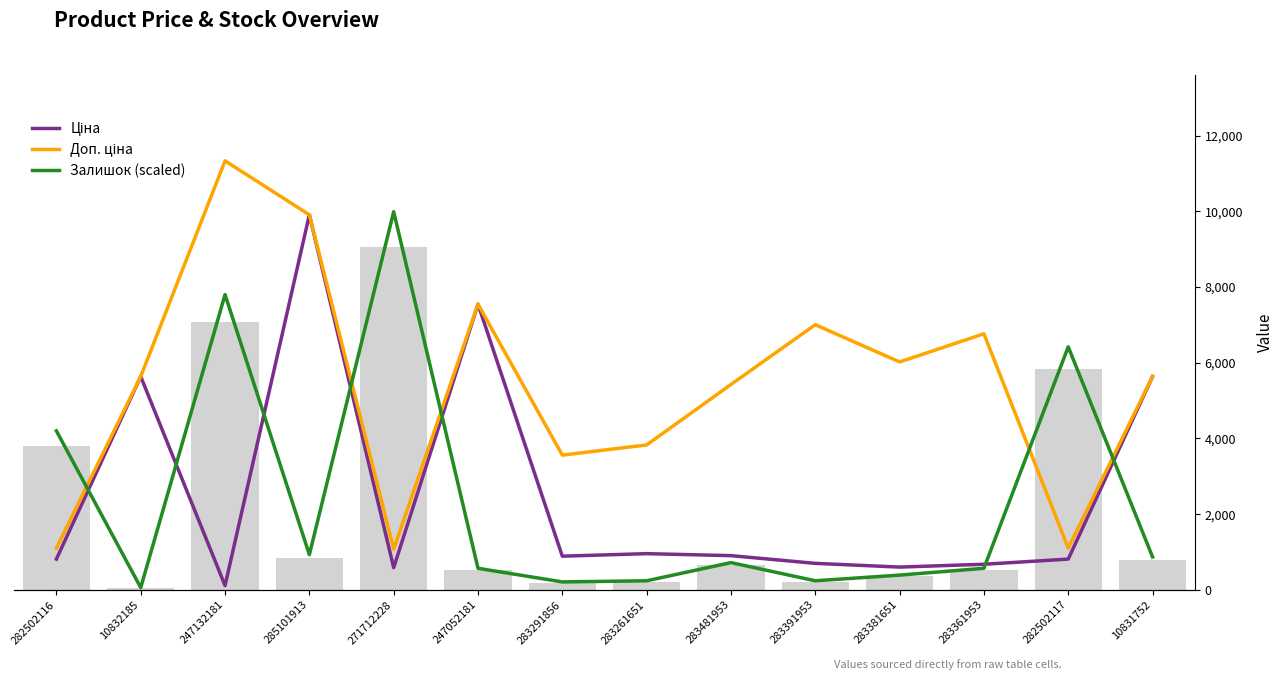

Does the chart contain stacked bars?

No